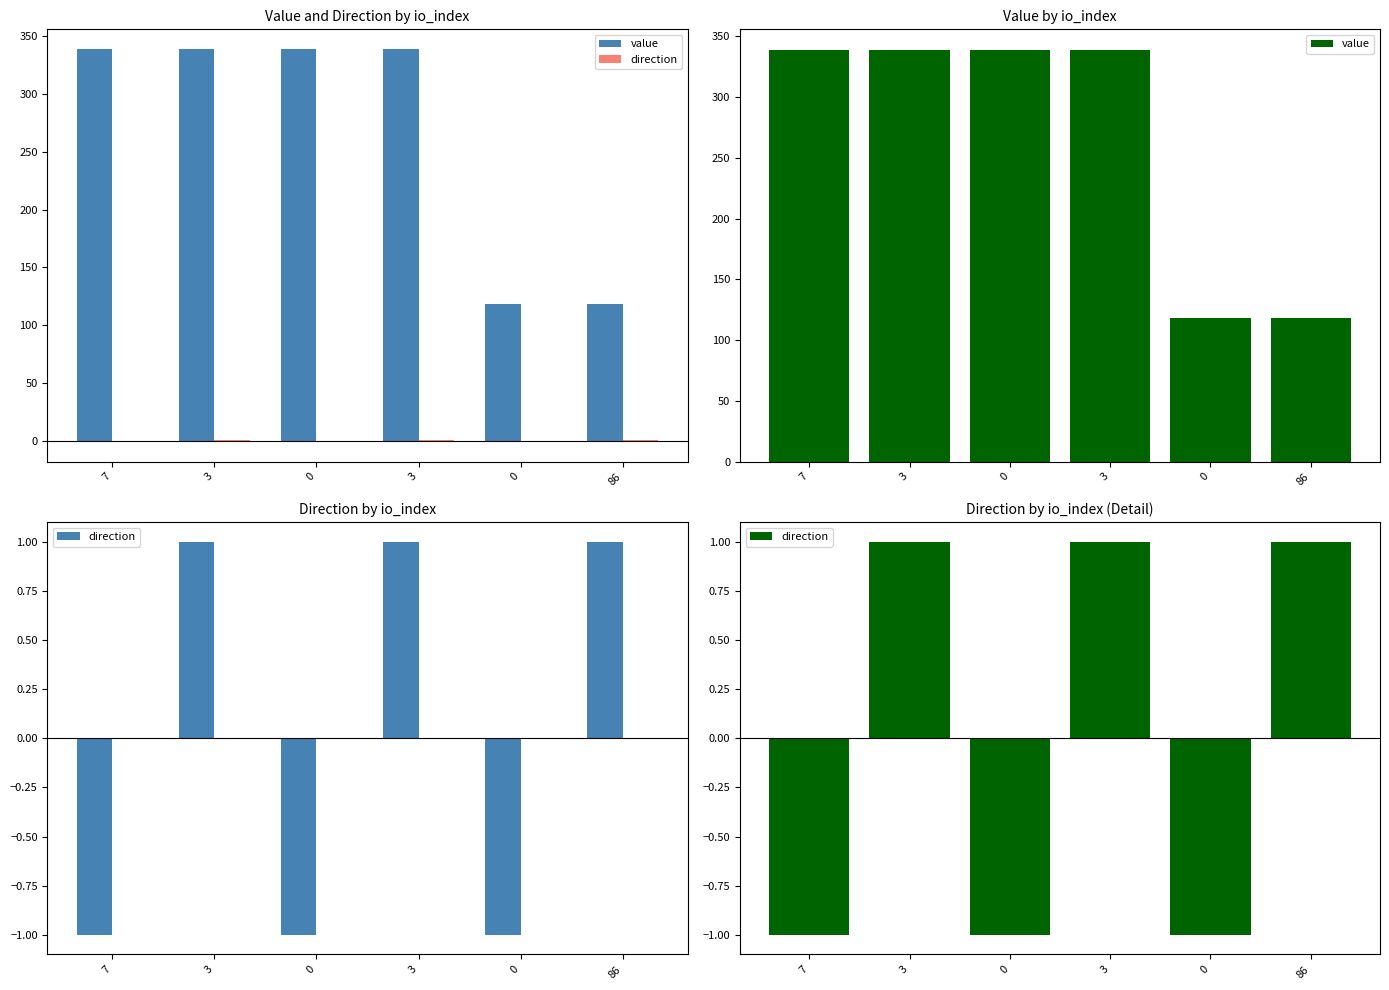

Reading left to right, extract all data points from this chart.

value: 338.8	338.8	338.8	338.8	118.1	118.1
direction: -1.0	1.0	-1.0	1.0	-1.0	1.0